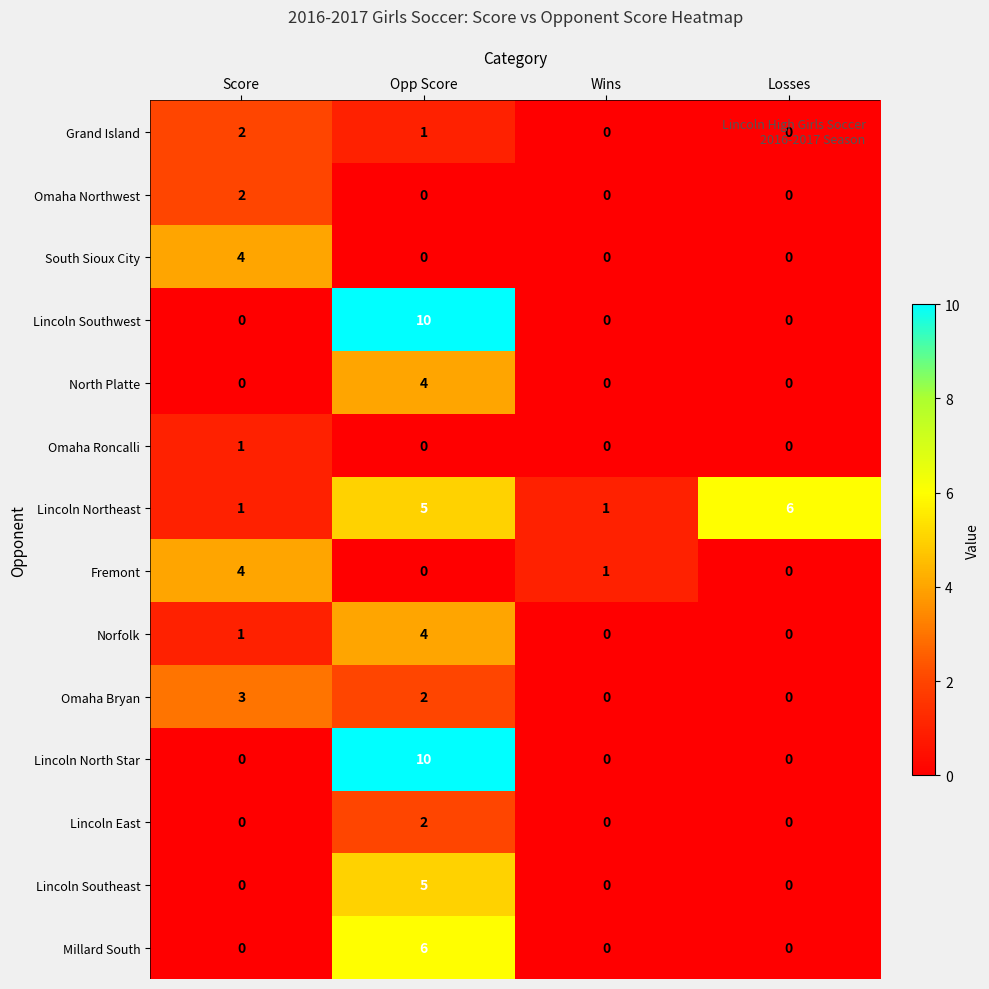

What is the spread (max minus min) of values at Score?

4